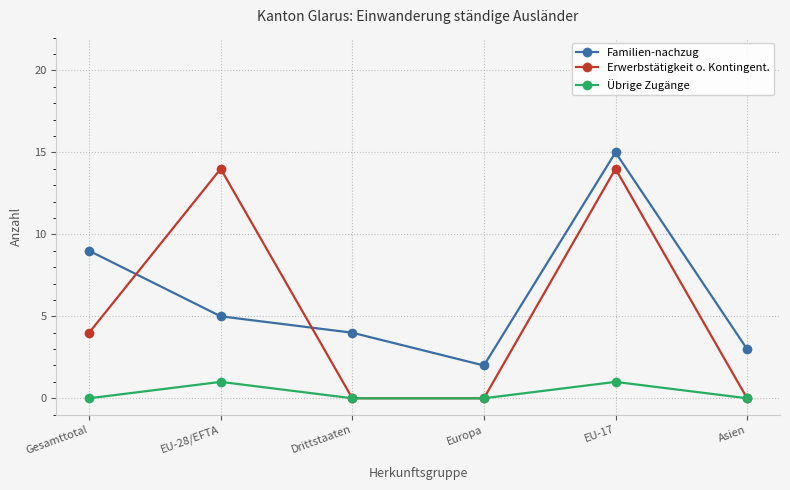

True or false: Übrige Zugänge and Familien-nachzug cross at least once.

False